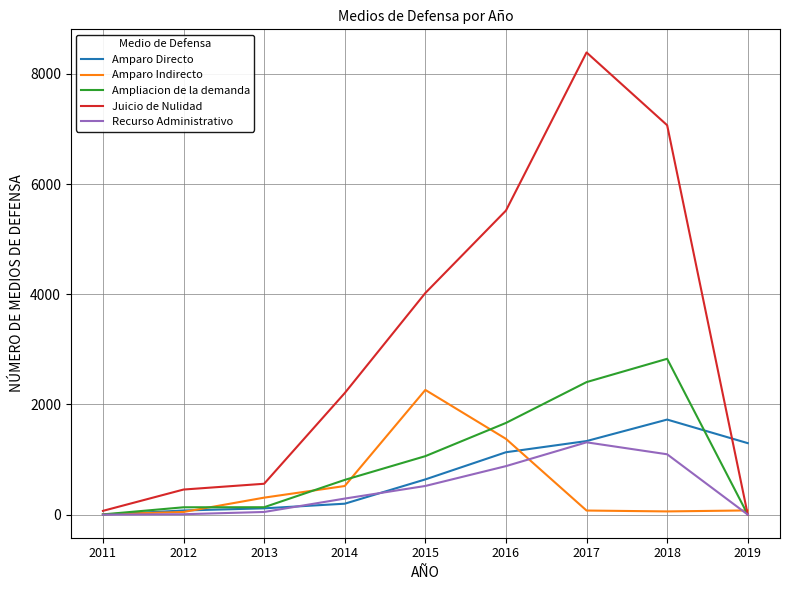

Does the chart display data point markers on the line(s)?

No